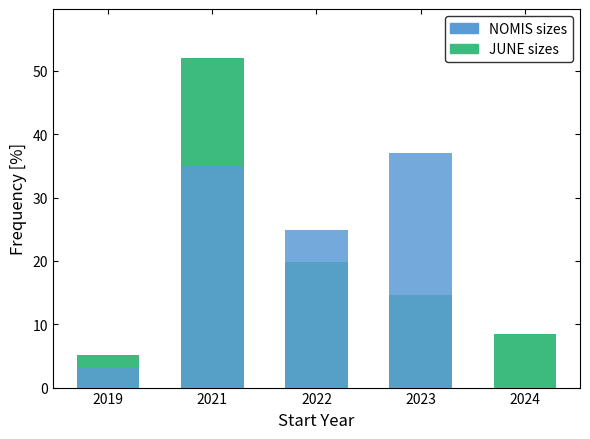

What is the average value of the JUNE sizes series?

20.0